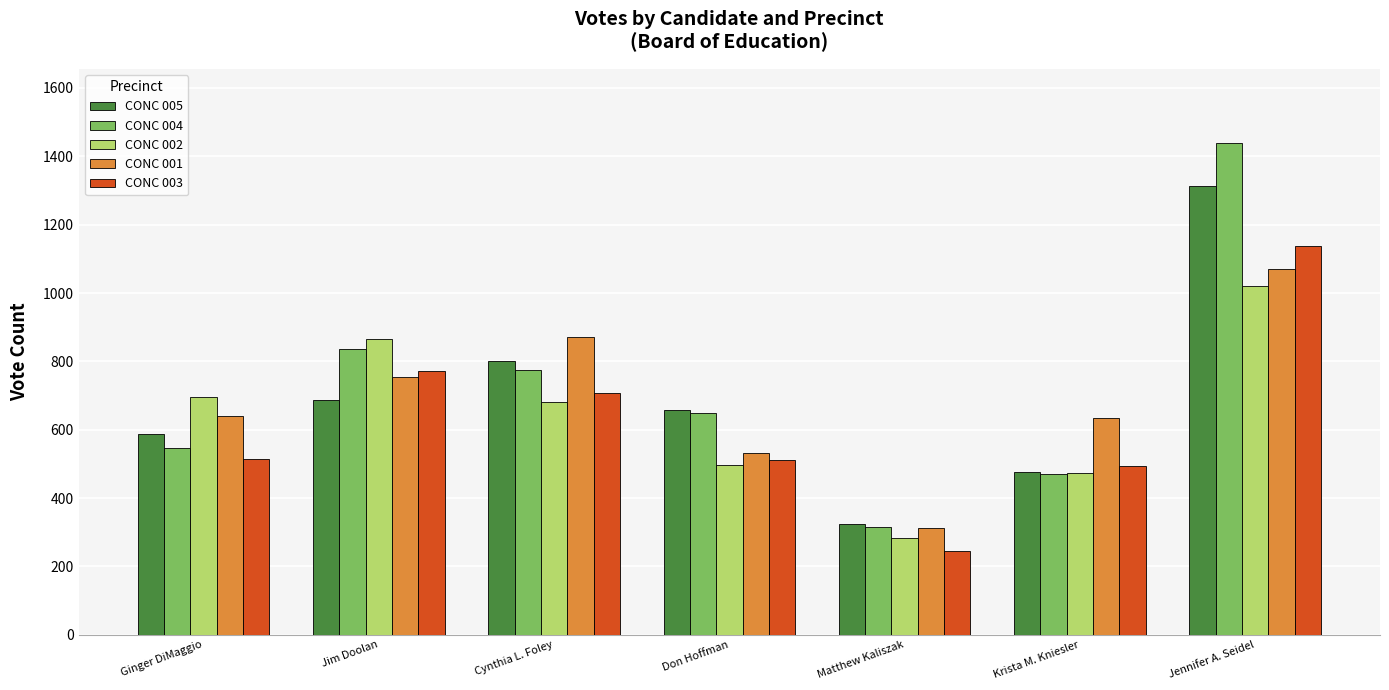

What is the total value across all series at Cynthia L. Foley?

3835